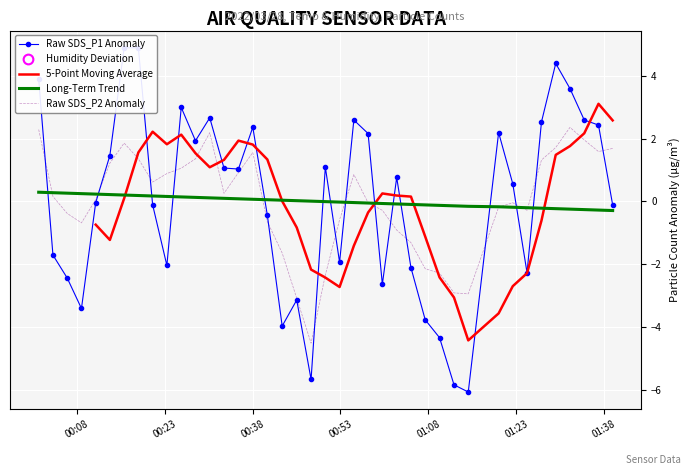

Which series ends up on top after the final intersection of SDS_P2 and SDS_P1?

SDS_P2